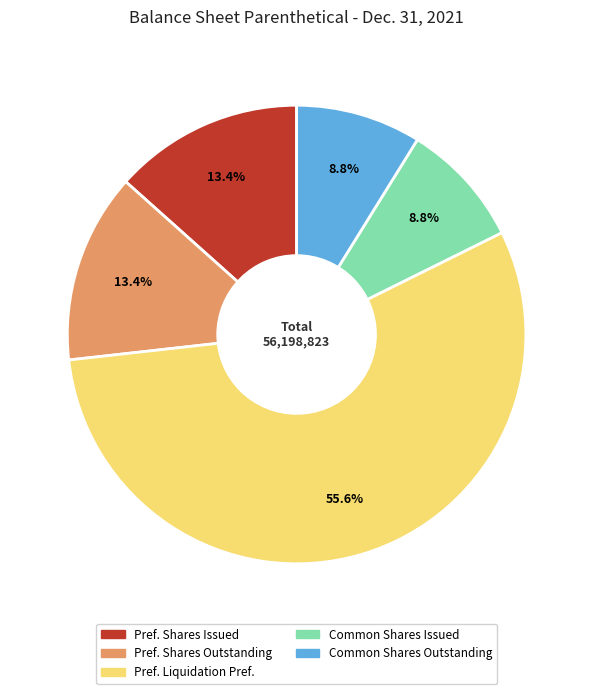

Is there a majority slice in this chart?

Yes